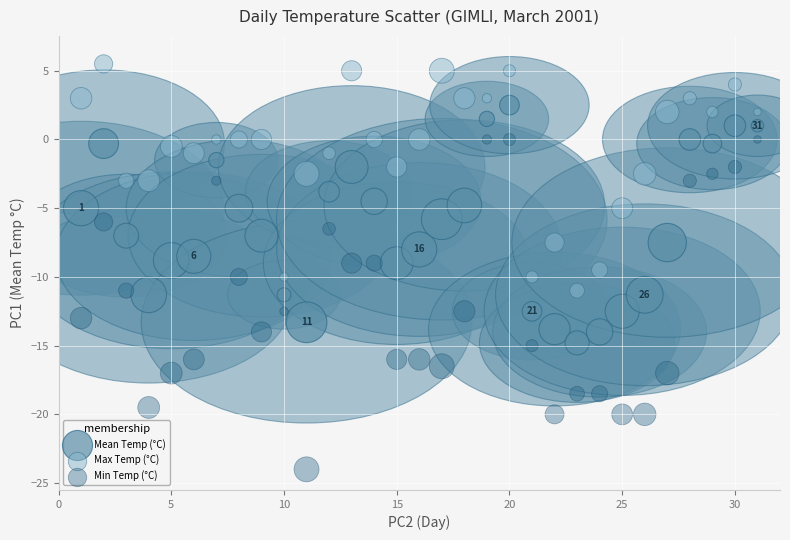

Across all data points, what is the range of X values (max minus min)?

30.0